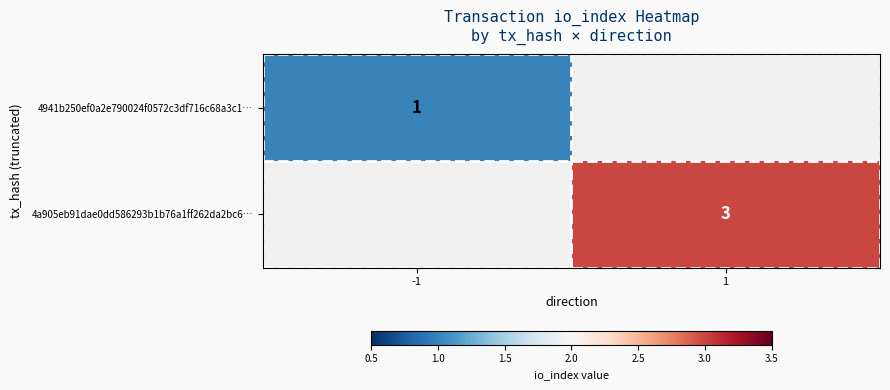

Is the value of 4a905eb91dae0dd586293b1b76a1ff262da2bc6… at 1 greater than the value of 4941b250ef0a2e790024f0572c3df716c68a3c1… at -1?

Yes